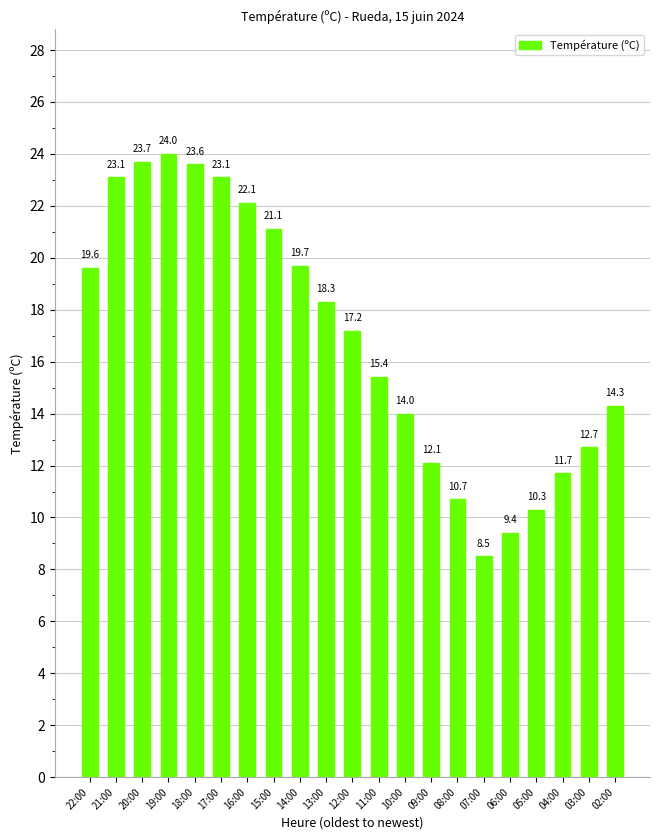

What is the label of the 6th bar from the right?

07:00